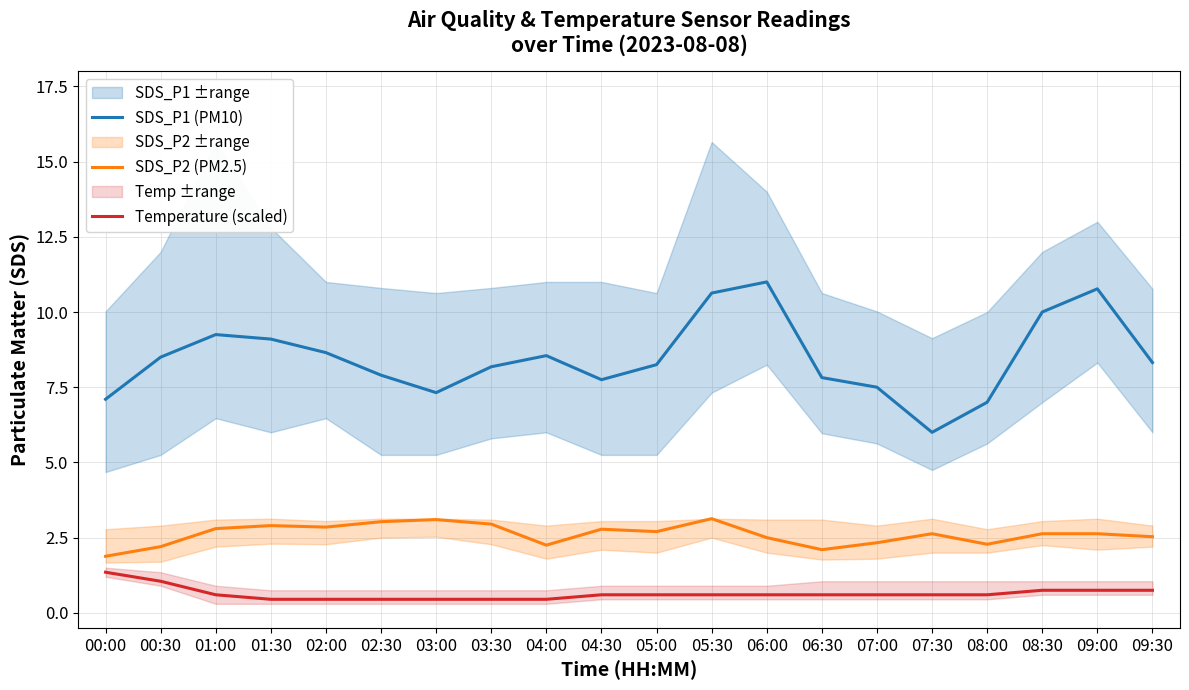

Count the number of categories in the chart.

20